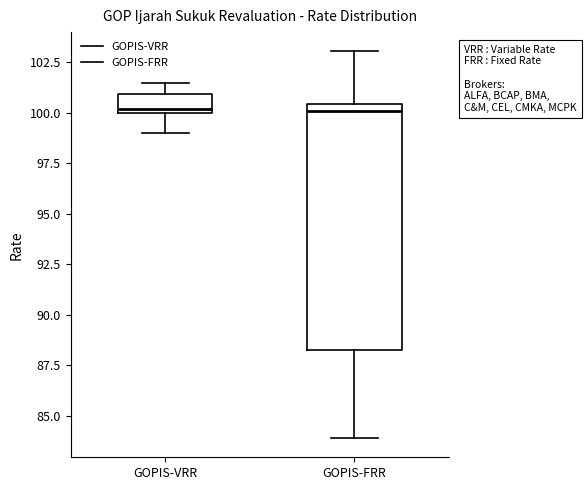

Reading left to right, transcribe this box plot: for each box, give where its median line is, the range the box spans, and where its two whiskers end, as read against the y-axis. The values are not printed on the chart, so give them approximately, as read against the axis.

GOPIS-VRR: median 100.0 (just above the box's lower edge), box 100.0 to 101.0, whiskers 99.0 to 101.5
GOPIS-FRR: median 100.0, box 88.5 to 100.5, whiskers 84.0 to 103.0